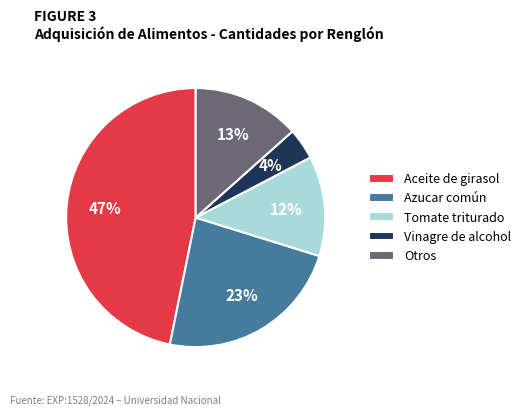

Approximately how many times larger is the value at Tomate triturado compared to Otros?

0.9